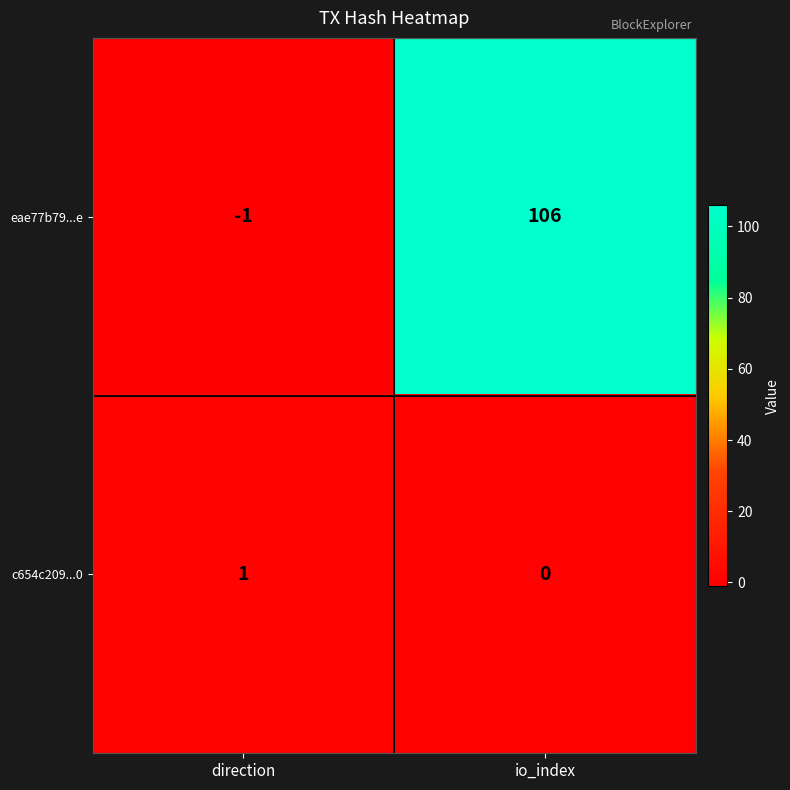

What is the difference between the eae77b79...e values at direction and io_index?

107